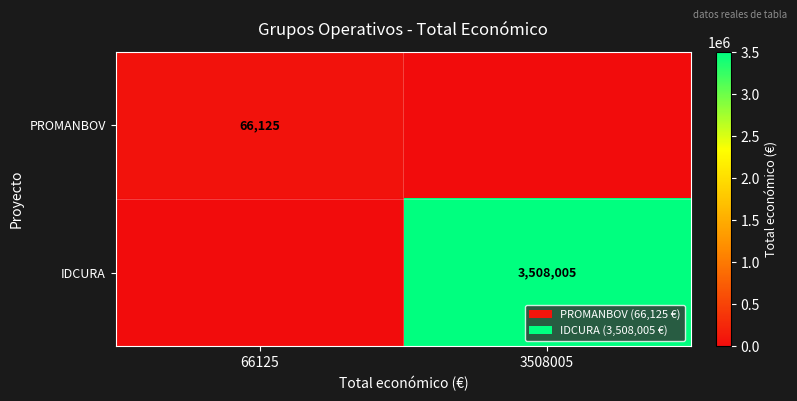

The value of PROMANBOV at 66125 is 66125. True or false?

True